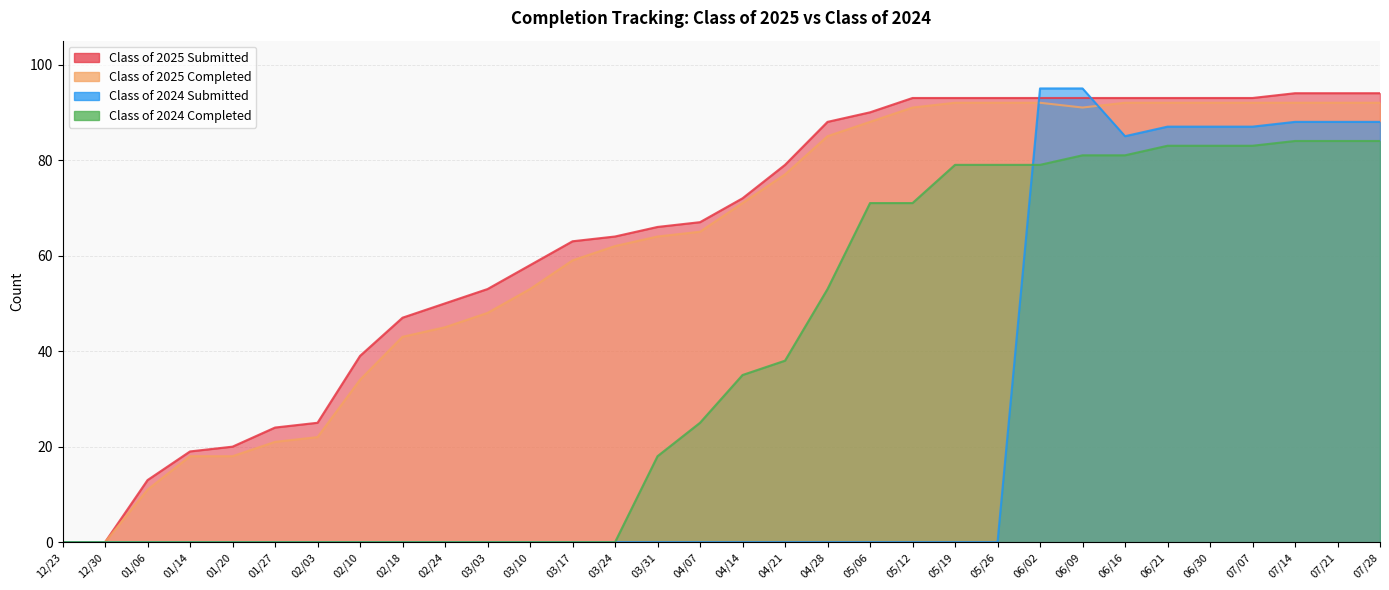

Where do Class of 2024 Completed and Class of 2024 Submitted first cross each other?

05/26 and 06/02